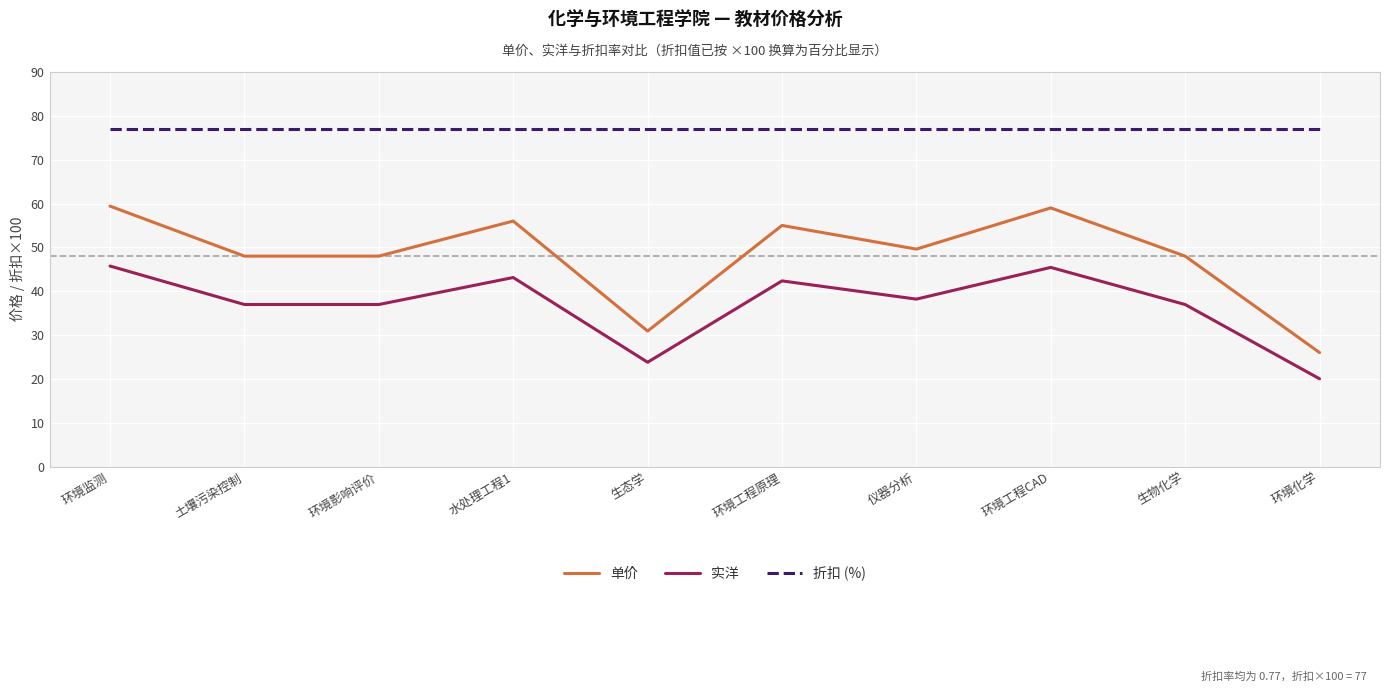

True or false: 单价 and 折扣 (%) cross at least once.

False